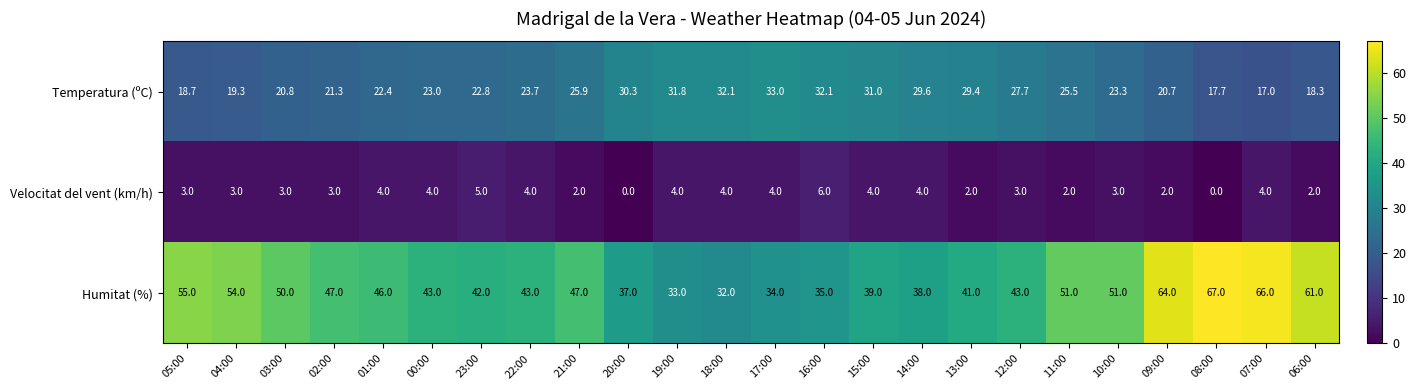

How many series are shown in this chart?

3